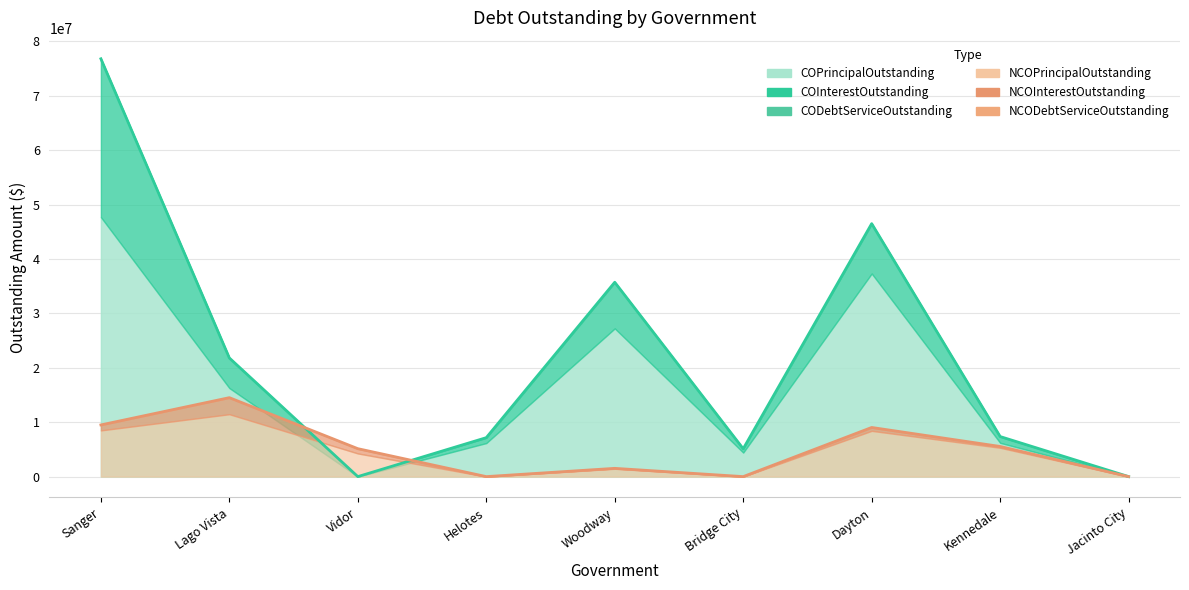

Which series has the largest total across all categories?

CODebtServiceOutstanding